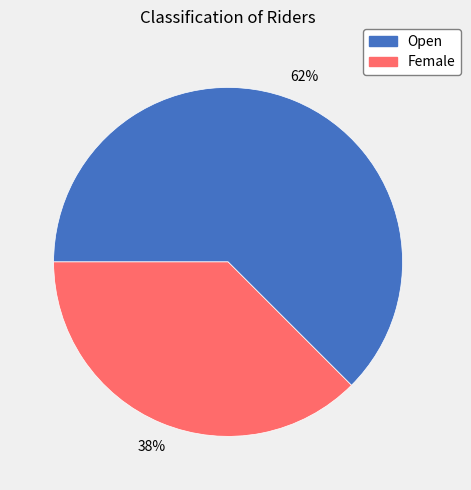

Does Open account for over 50% of the chart?

Yes